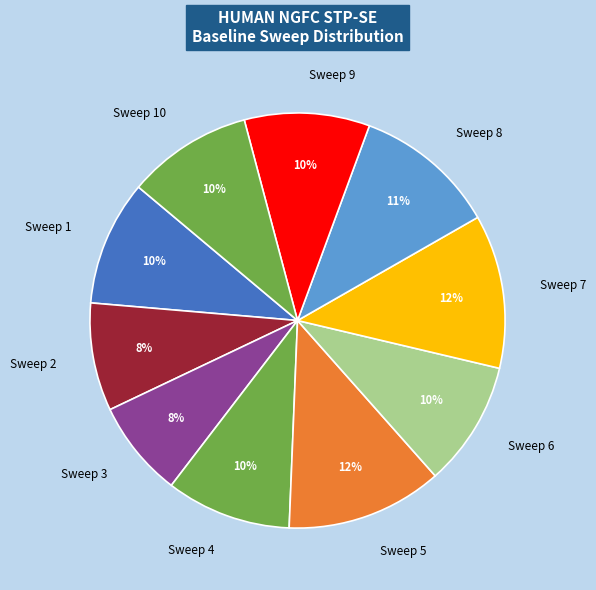

What percentage is the Sweep 2 slice, to the nearest percent?

8%